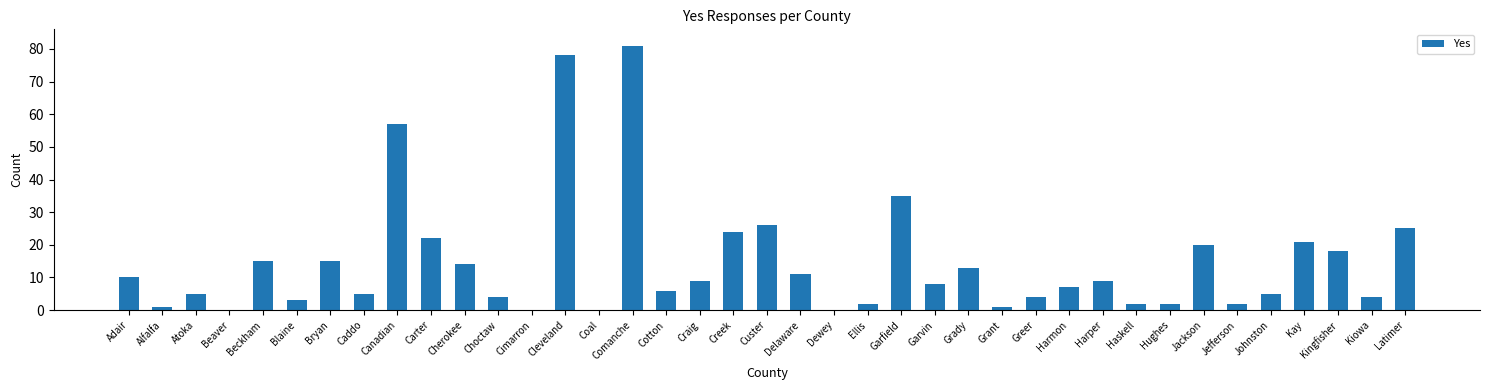

What is the average value?

14